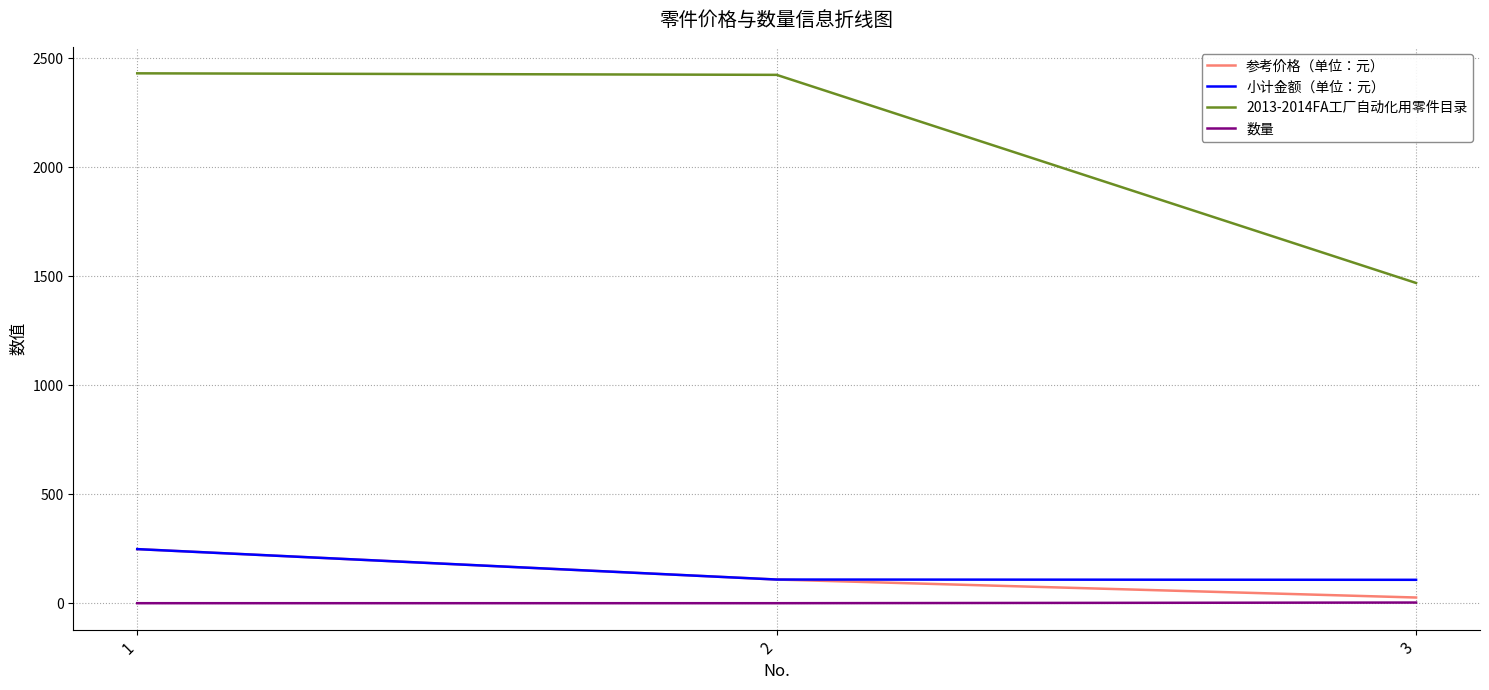

At 3, list the series in order from largest to smallest.

2013-2014FA工厂自动化用零件目录, 小计金额（单位：元）, 参考价格（单位：元）, 数量